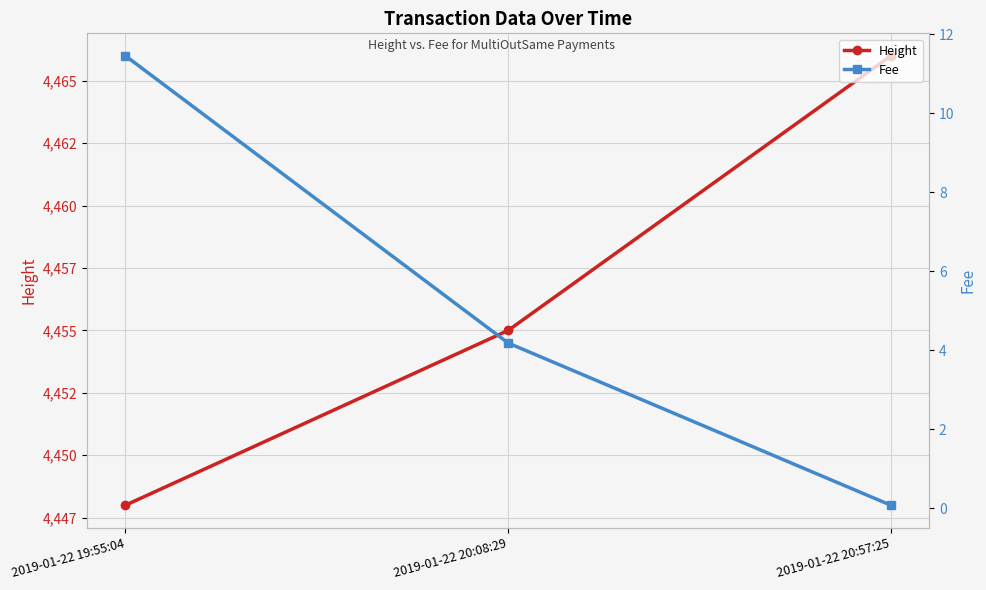

List the labels in order of Fee value, largest first.

2019-01-22 19:55:04, 2019-01-22 20:08:29, 2019-01-22 20:57:25